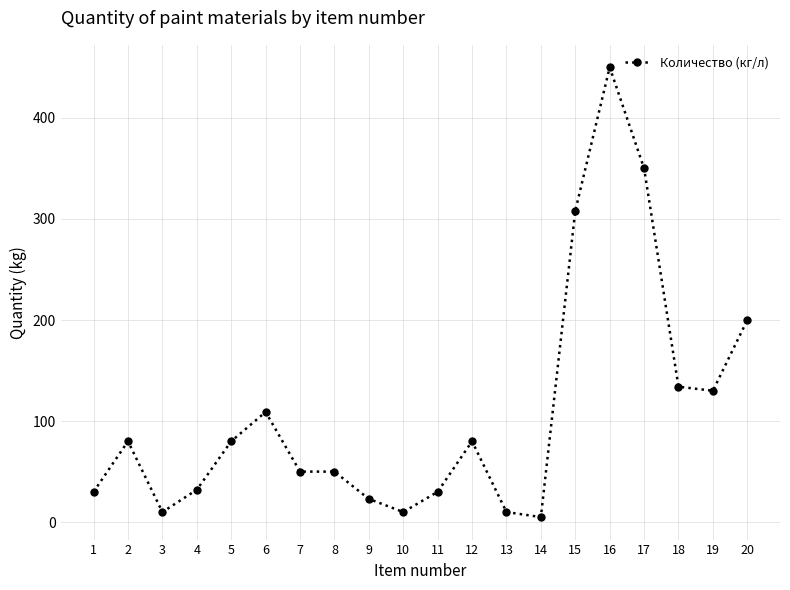

What is the maximum value shown in the chart?

450